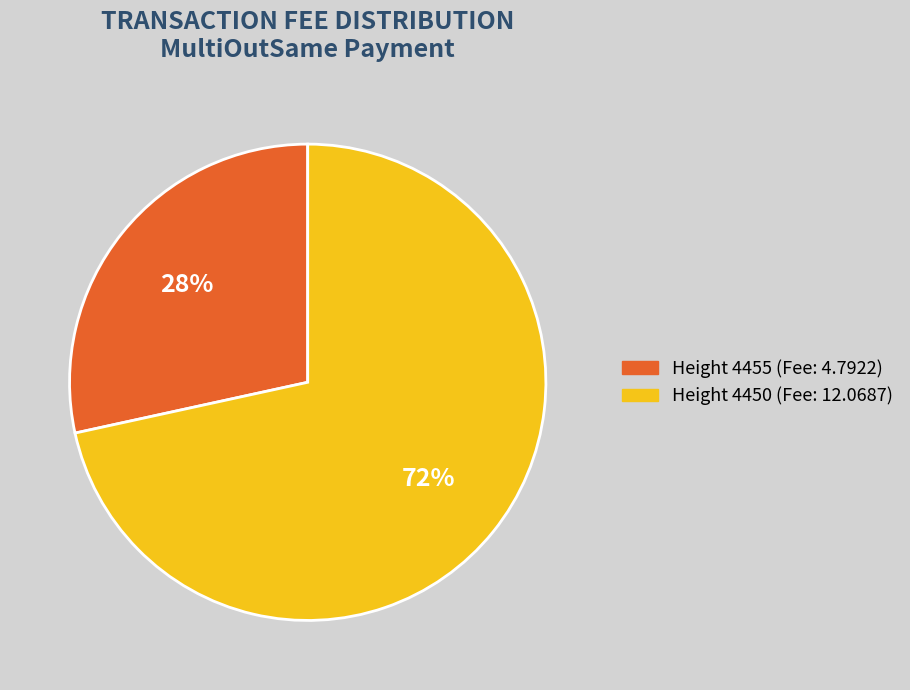

The Height 4455 (Fee: 4.7922) slice represents 28% of the pie. True or false?

True